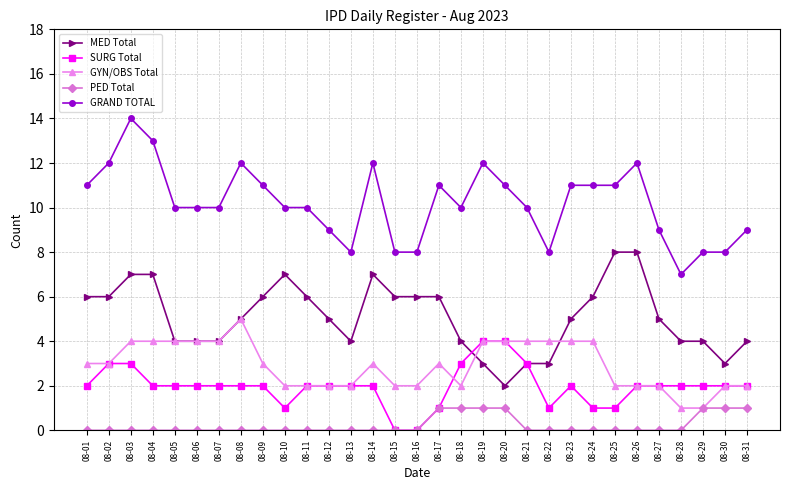

Count the number of categories in the chart.

31